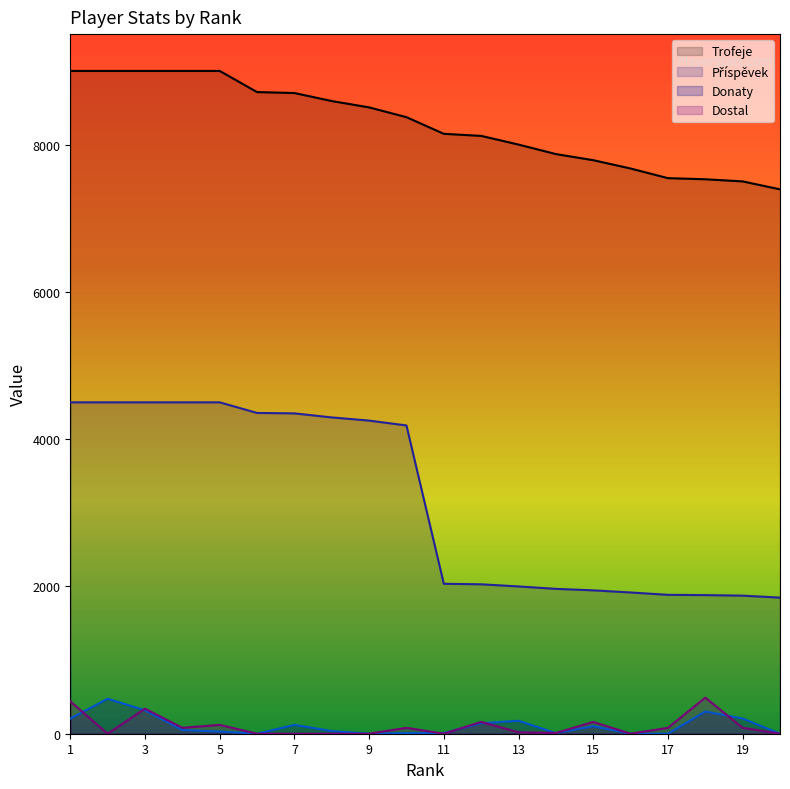

List the series in order of their peak value, highest first.

Trofeje, Příspěvek, Dostal, Donaty